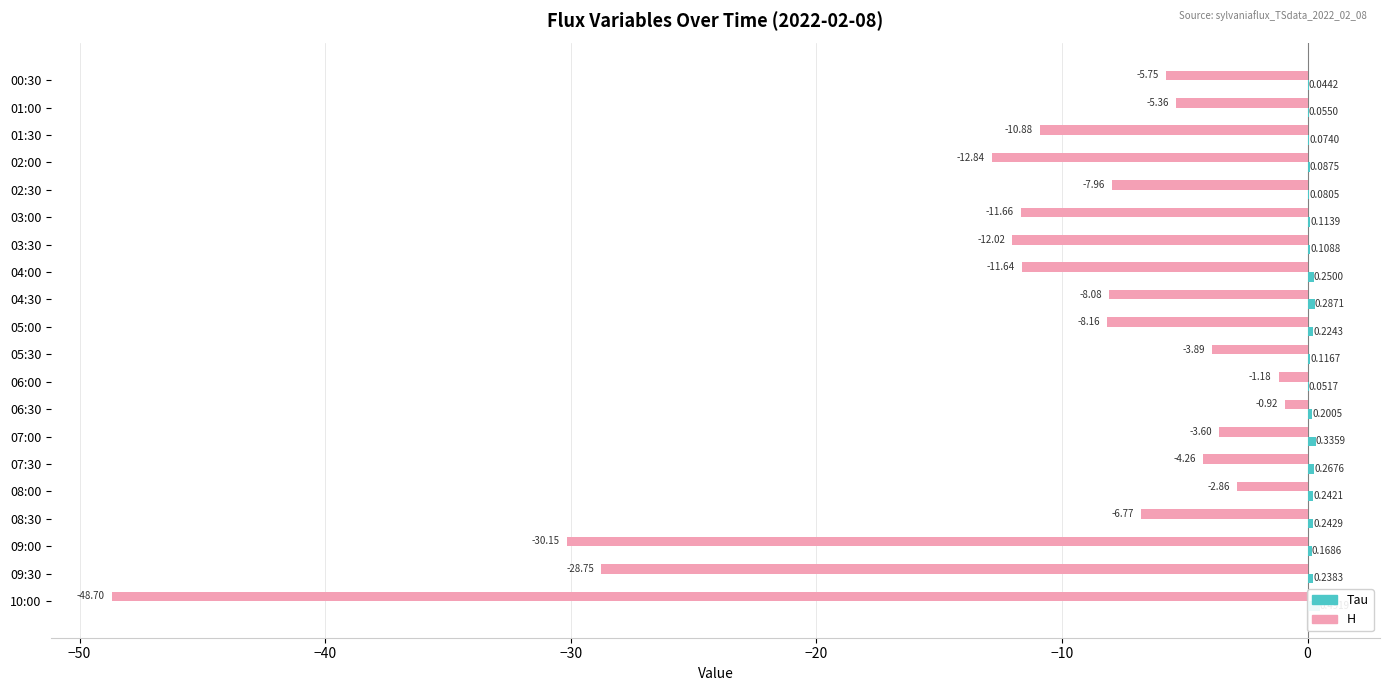

How many data points in H are less than -7?

11